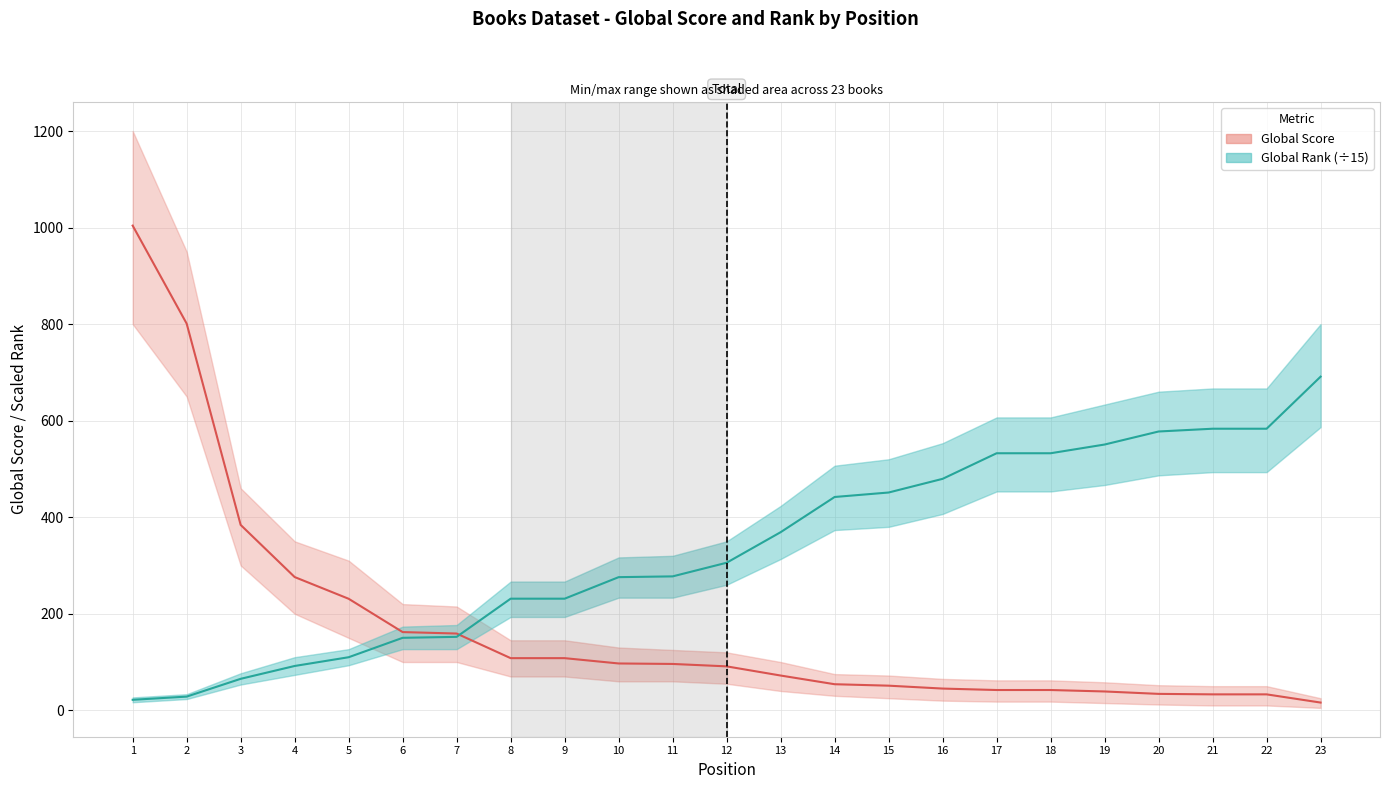

True or false: Global Score (line) has more than 2 interior local peaks.

False